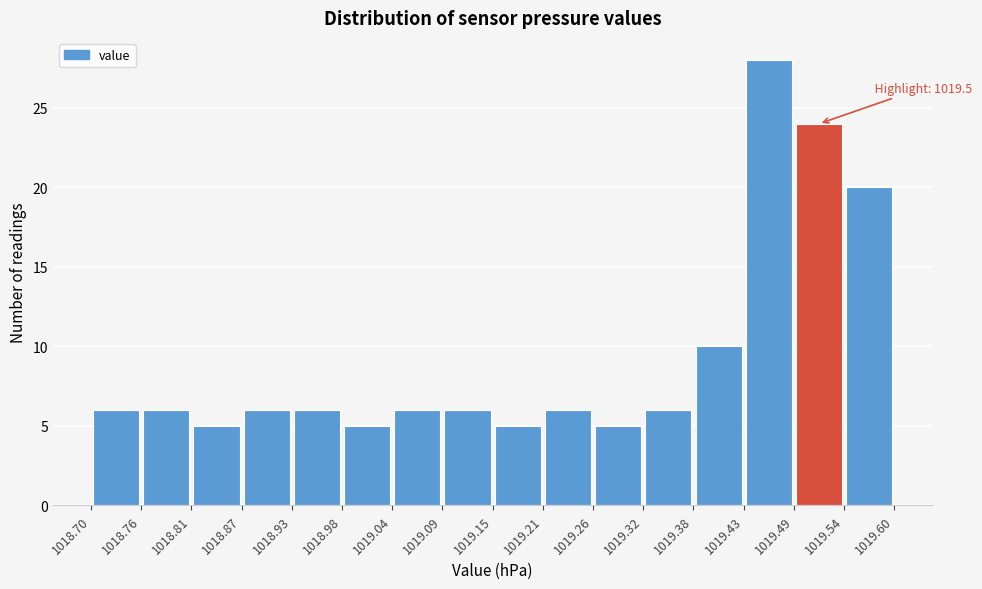

Over which range of the x-axis is the bar tallest?

1019.43 to 1019.49